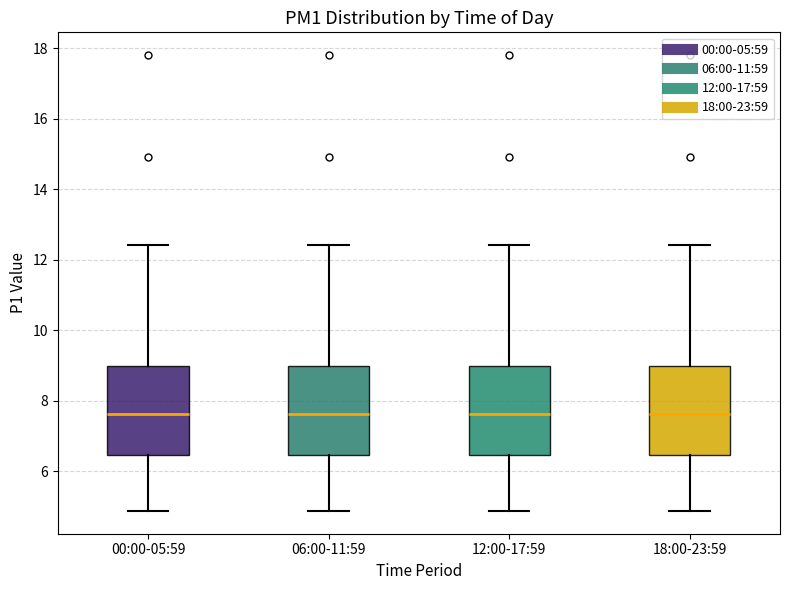

Reading left to right, transcribe this box plot: for each box, give where its median line is, the range the box spans, and where its two whiskers end, as read against the y-axis. The values are not printed on the chart, so give them approximately, as read against the axis.

00:00-05:59: median 7.6, box 6.4 to 9.0, whiskers 4.8 to 12.4
06:00-11:59: median 7.6, box 6.4 to 9.0, whiskers 4.8 to 12.4
12:00-17:59: median 7.6, box 6.4 to 9.0, whiskers 4.8 to 12.4
18:00-23:59: median 7.6, box 6.4 to 9.0, whiskers 4.8 to 12.4